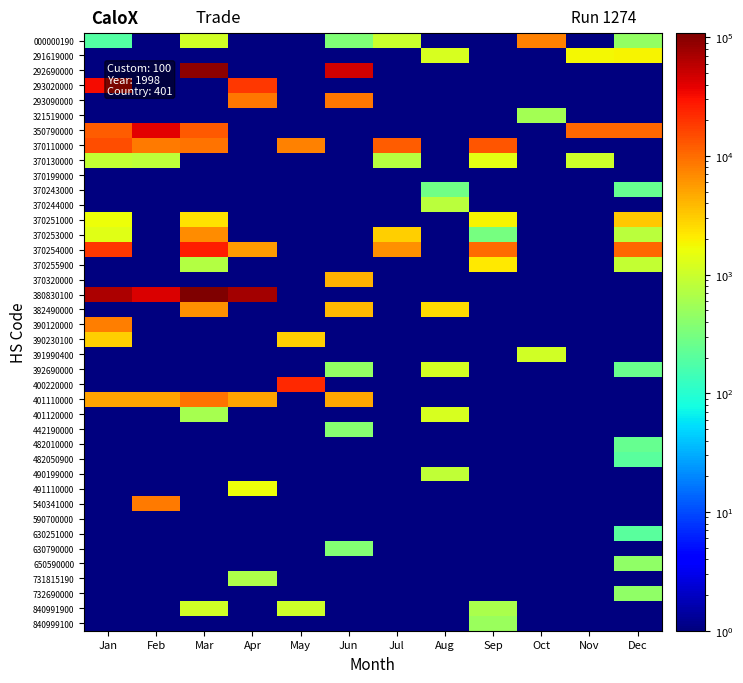

What is the smallest value displayed?

1